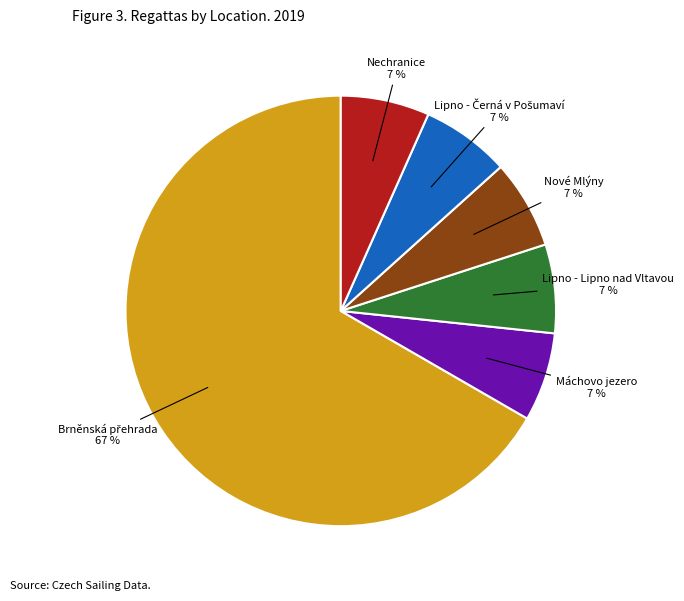

How many slices are in this pie chart?

6